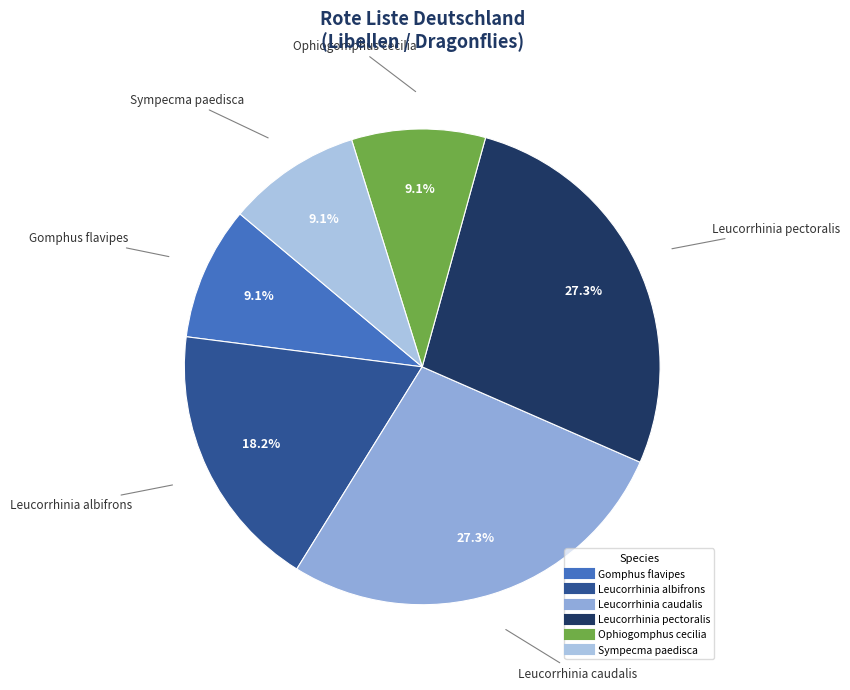

To the nearest percent, what is the difference between the Leucorrhinia pectoralis and Leucorrhinia albifrons slice percentages?

9%